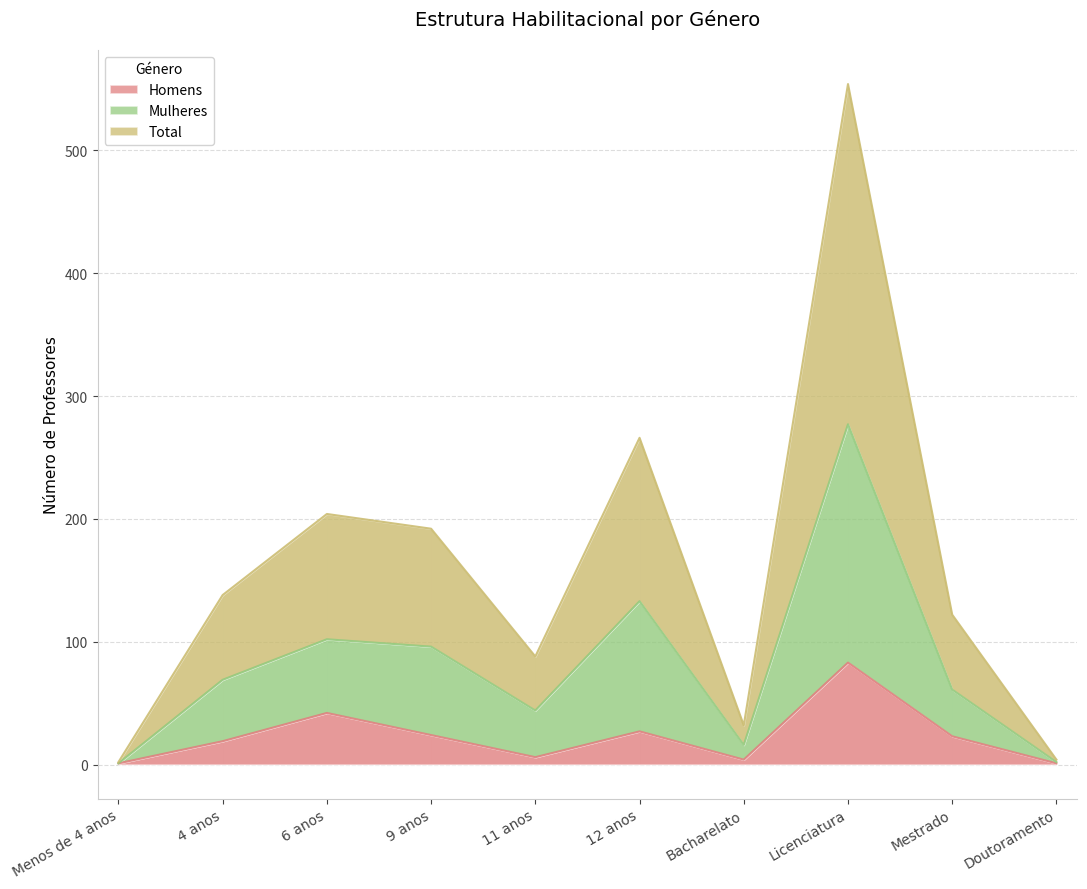

Which series changed the most between Bacharelato and Mestrado?

Total